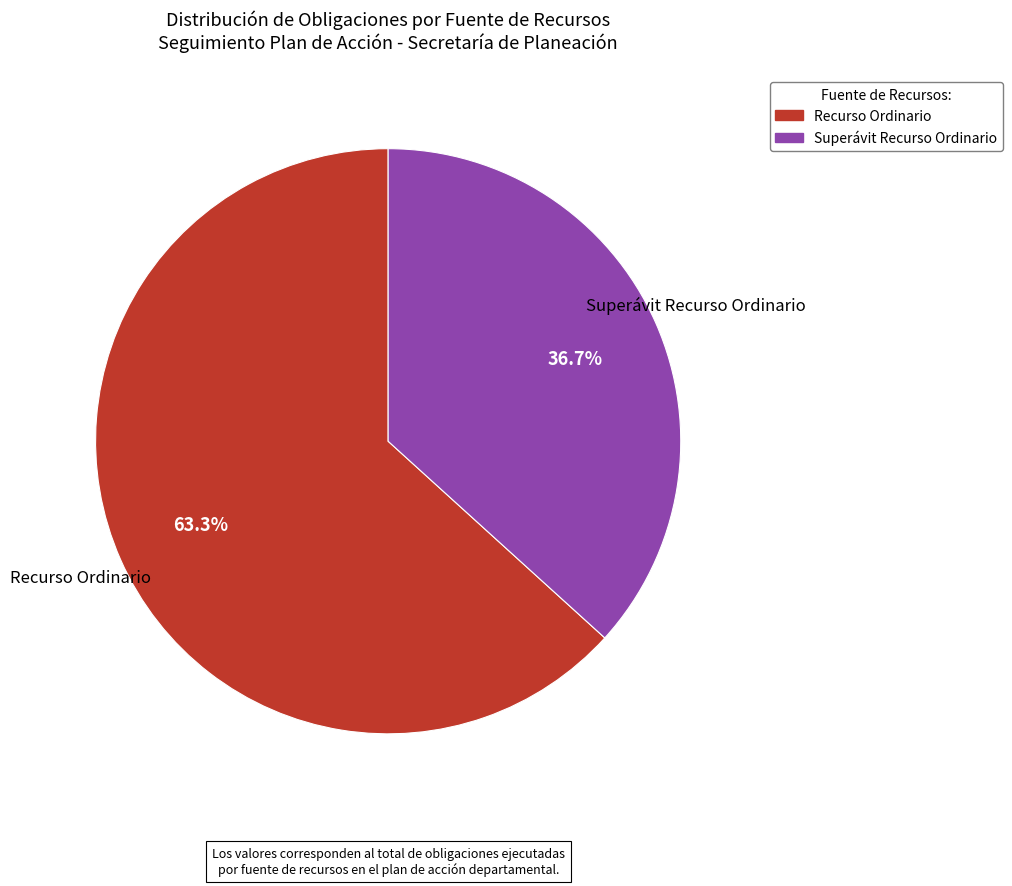

Which has a higher value, Recurso Ordinario or Superávit Recurso Ordinario?

Recurso Ordinario